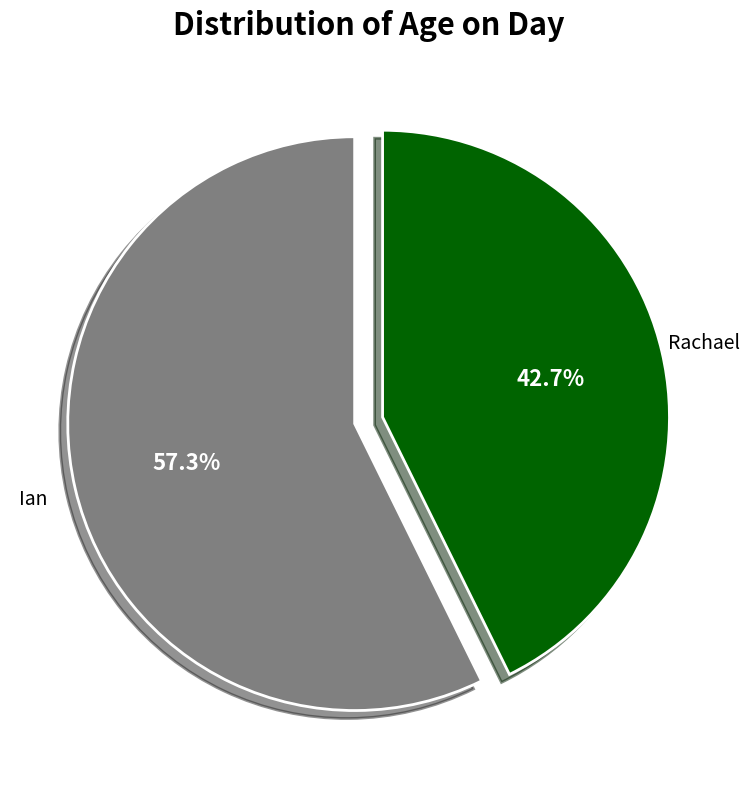

Approximately how many times larger is the value at Rachael compared to Ian?

0.7